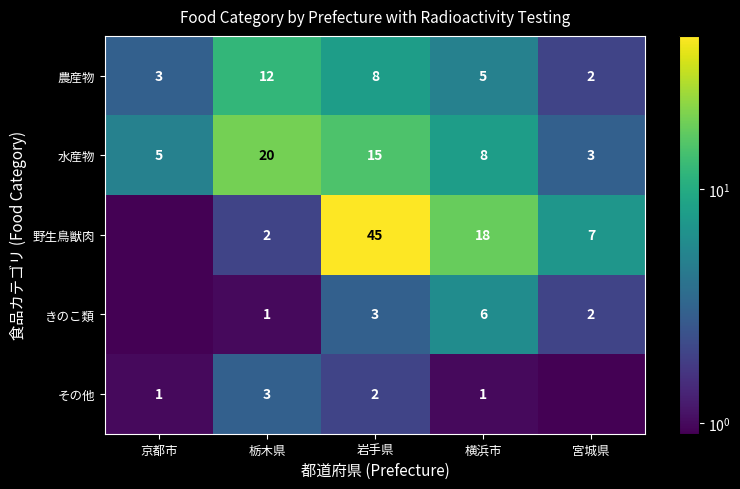

What is the total value across all series at 栃木県?

38.0